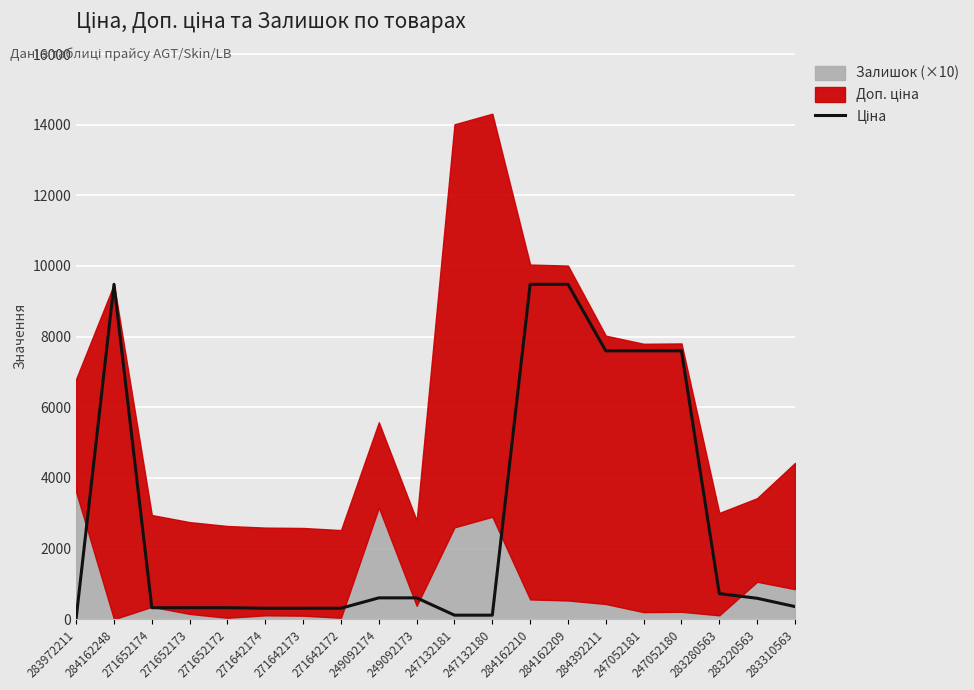

The chart shows a value of 7596.5 at 247052181. True or false?

True